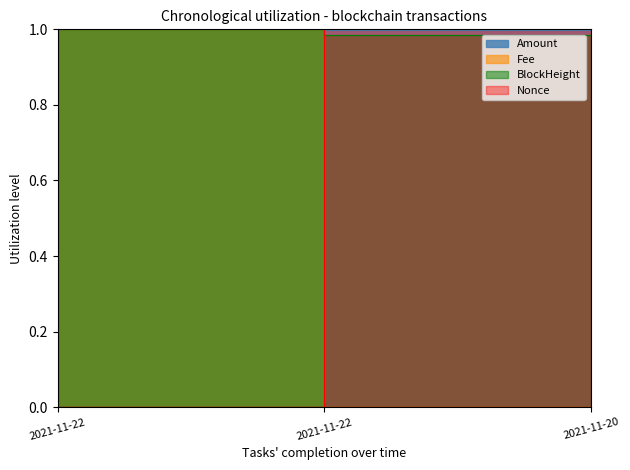

What position from the right is 2021-11-22 17:54:00?

2